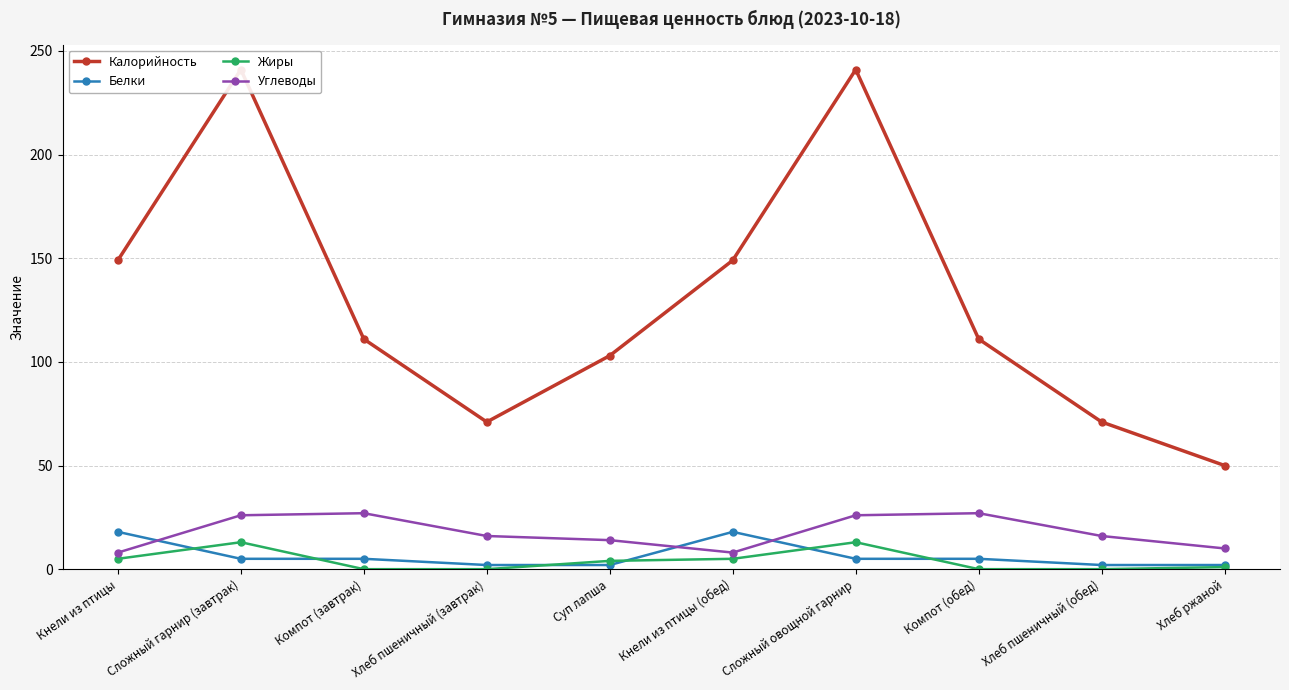

How many data points does each series have?

10